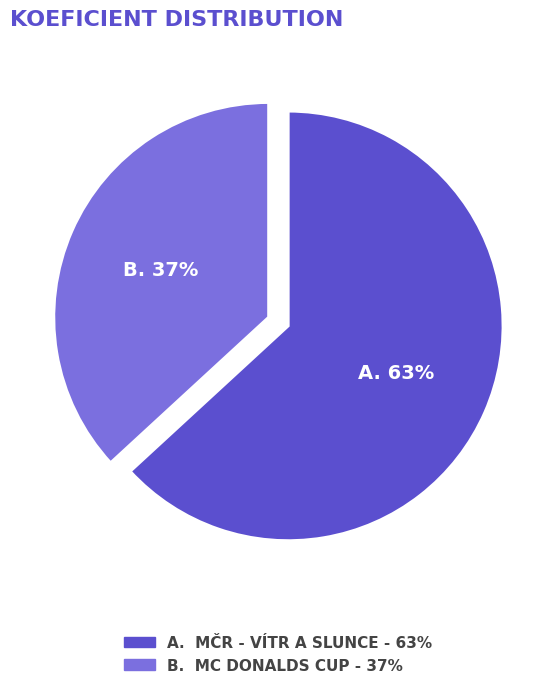

Count the number of slices in the pie.

2